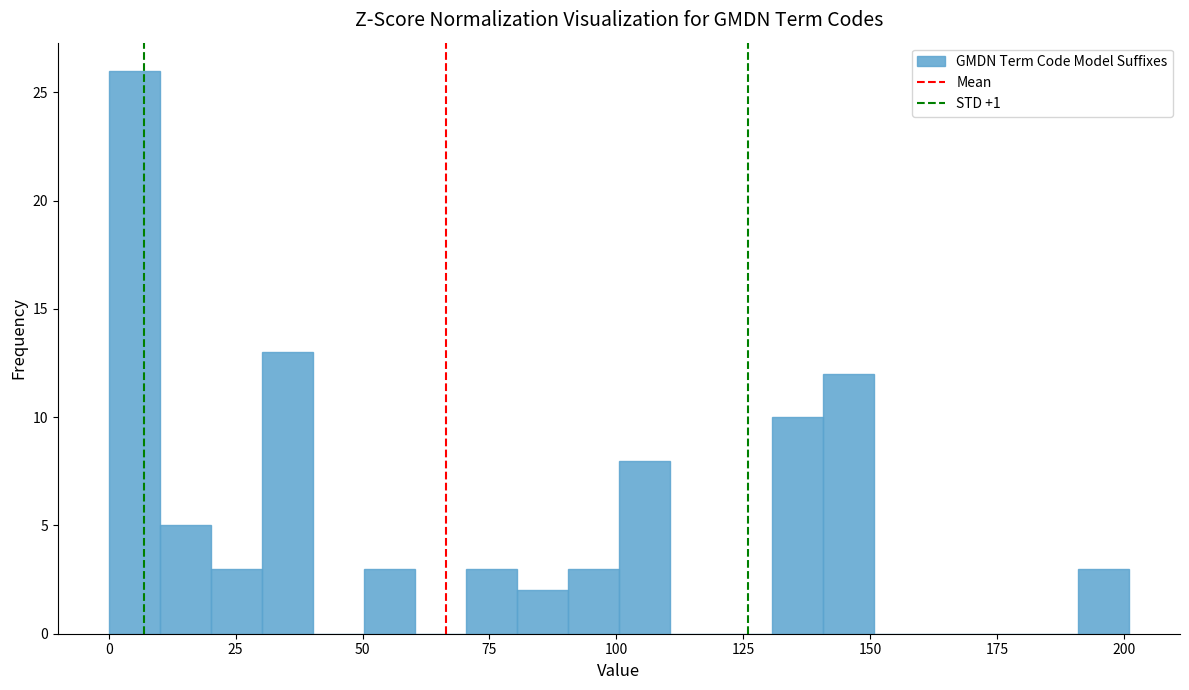

Around what value on the x-axis is the tallest bar? Give the approximate position of its centre, as read against the axis.

5